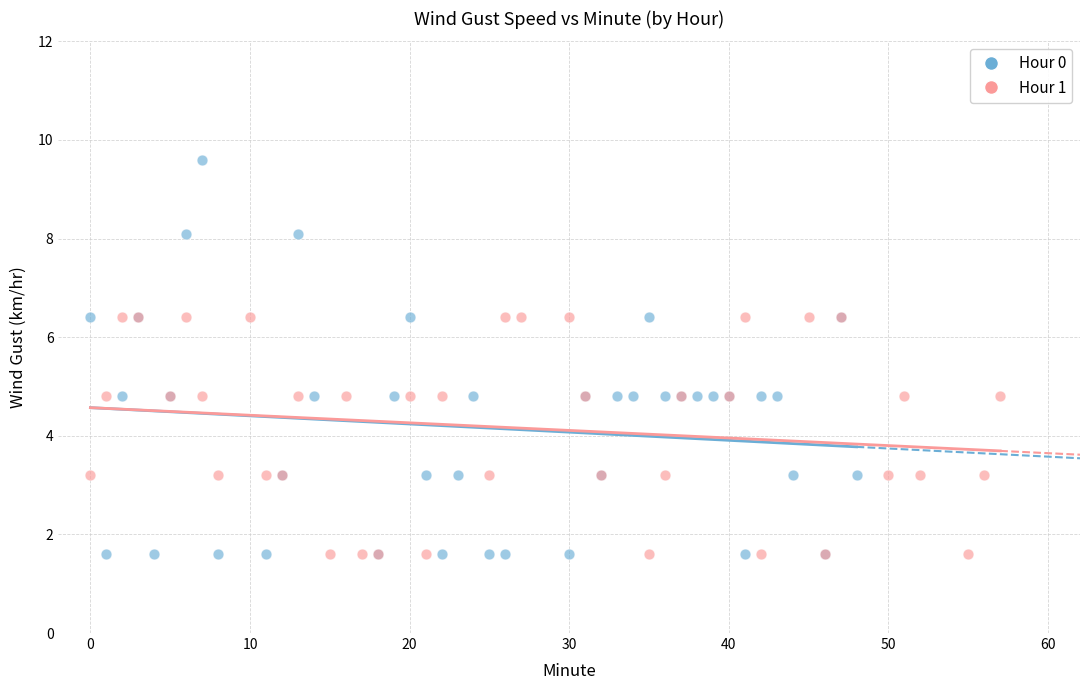

Which series has the largest Y range (max minus min)?

Hour 0